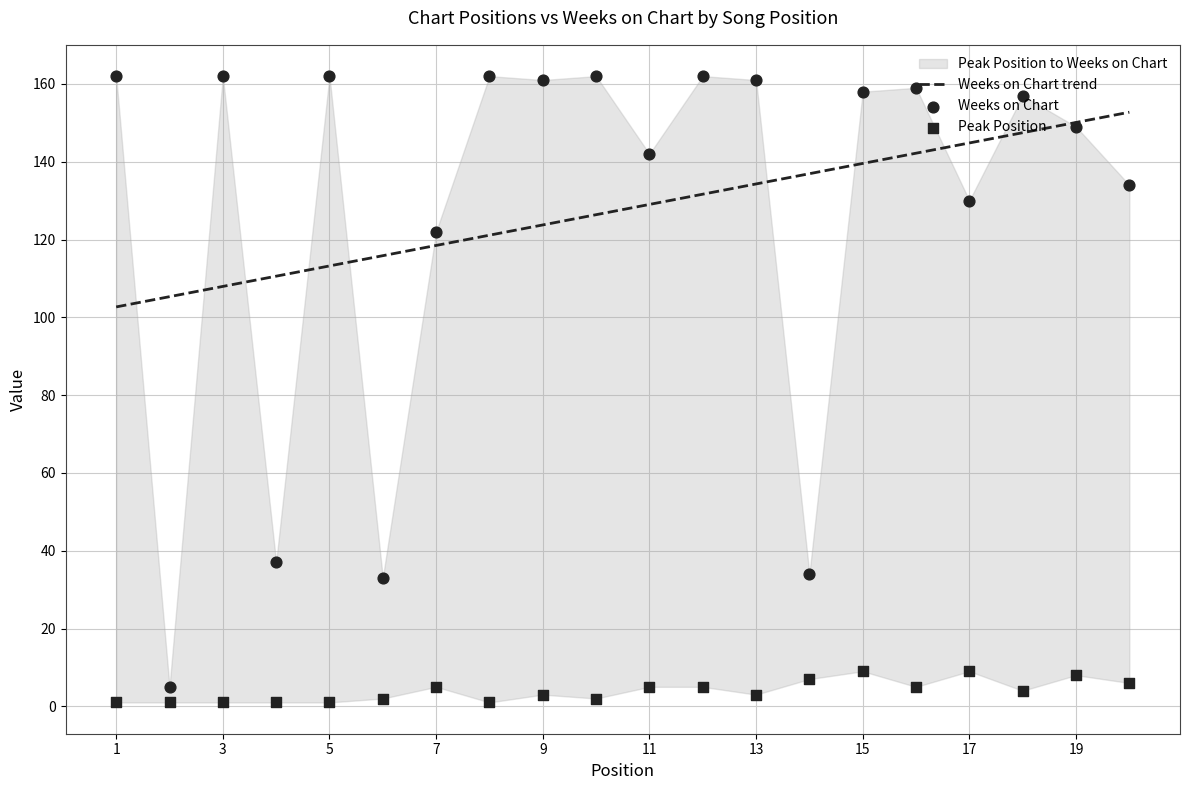

Which series reaches the maximum Y coordinate?

Weeks on Chart